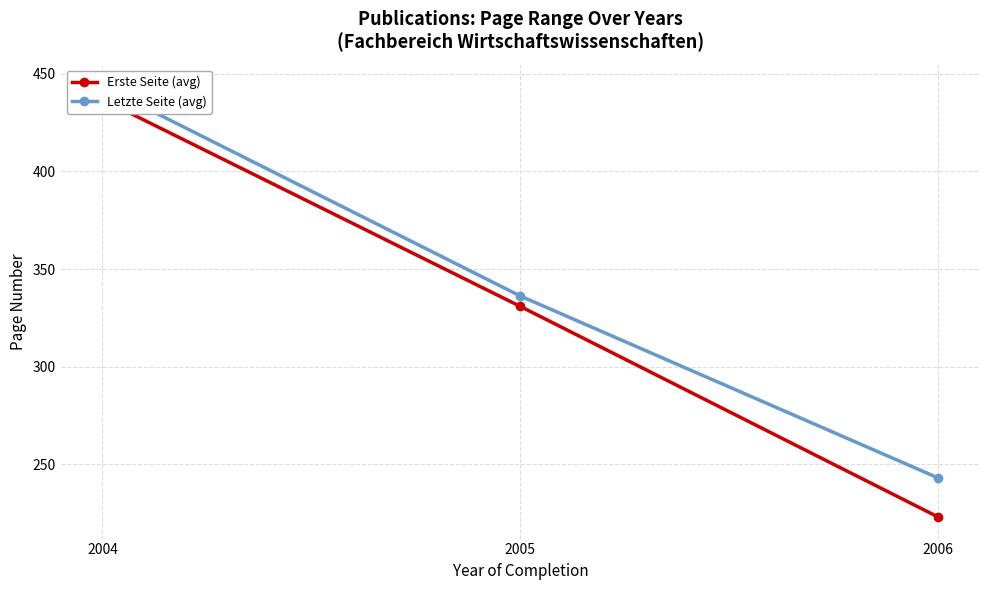

What is the difference between the maximum and minimum values in the Letzte Seite (avg) series?

200.6